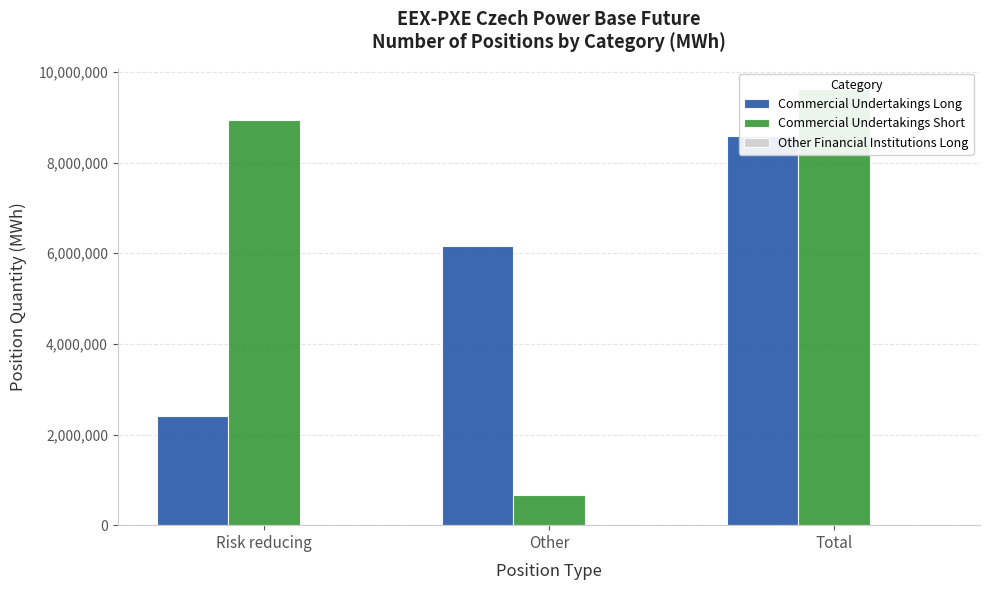

List the labels in order of Commercial Undertakings Short value, largest first.

Total, Risk reducing, Other